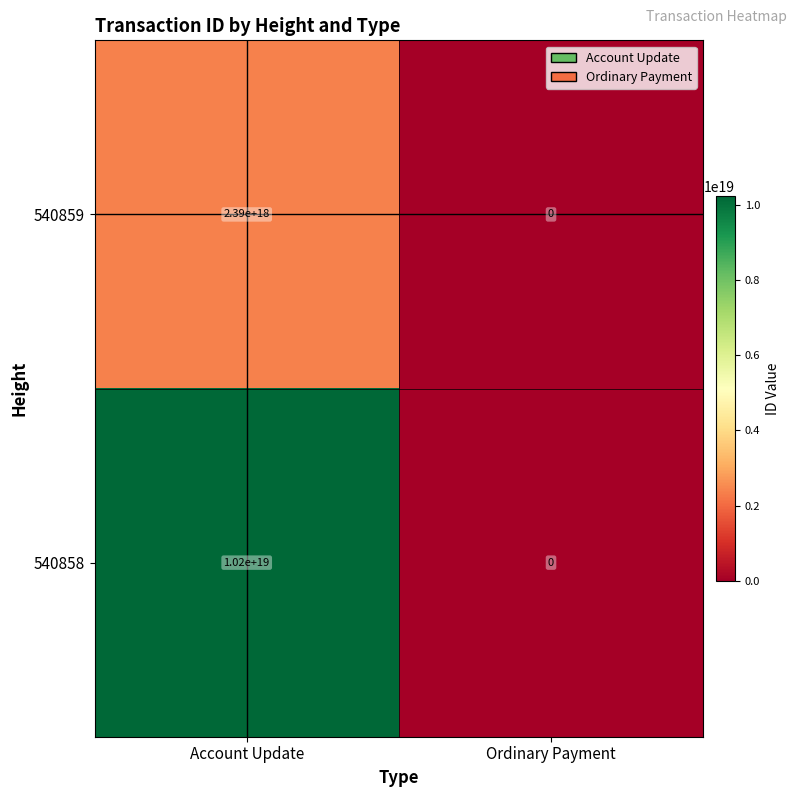

At which category does the chart reach its minimum across all series?

Ordinary Payment